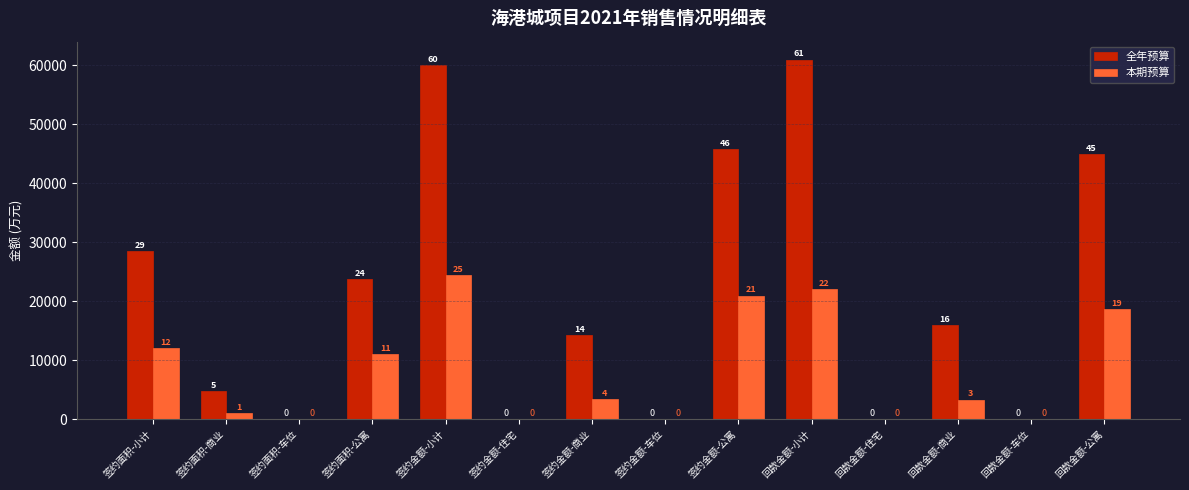

Reading left to right, list all the values displayed in this chart.

全年预算: 签约面积-小计=28538.4	签约面积-商业=4768.7	签约面积-车位=0.0	签约面积-公寓=23769.7	签约金额-小计=60051.3	签约金额-住宅=0.0	签约金额-商业=14229.0	签约金额-车位=0.0	签约金额-公寓=45822.2	回款金额-小计=60966.7	回款金额-住宅=0.0	回款金额-商业=16014.1	回款金额-车位=0.0	回款金额-公寓=44952.6
本期预算: 签约面积-小计=12131.0	签约面积-商业=1100.0	签约面积-车位=0.0	签约面积-公寓=11031.0	签约金额-小计=24501.7	签约金额-住宅=0.0	签约金额-商业=3520.0	签约金额-车位=0.0	签约金额-公寓=20981.7	回款金额-小计=22120.2	回款金额-住宅=0.0	回款金额-商业=3368.6	回款金额-车位=0.0	回款金额-公寓=18751.6